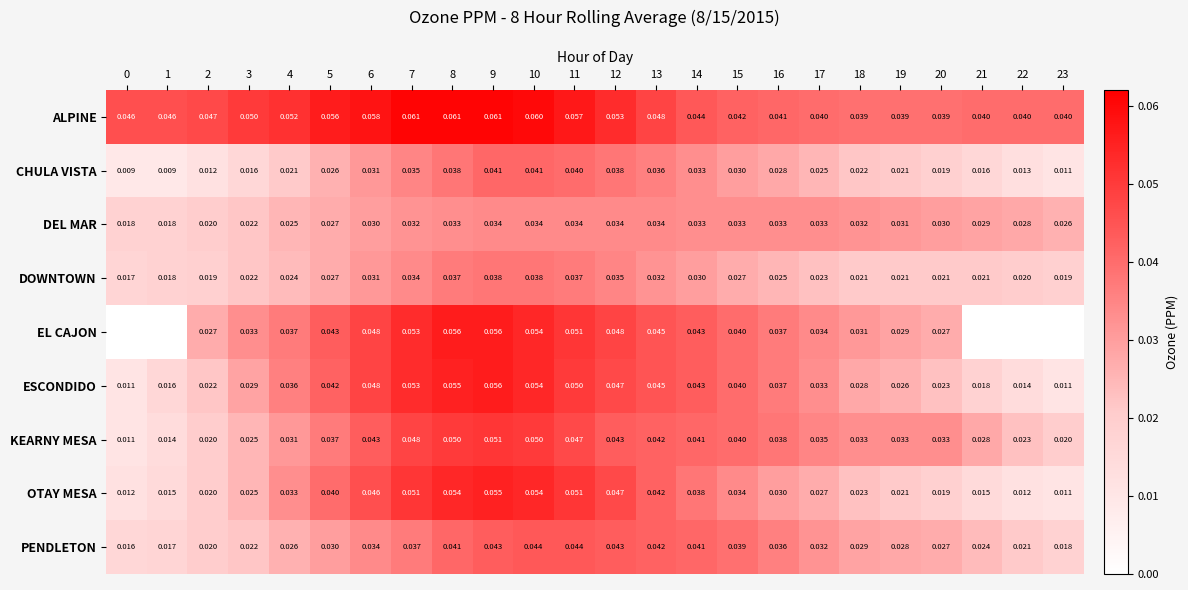

Is the value of PENDLETON at 6 greater than the value of DEL MAR at 15?

Yes